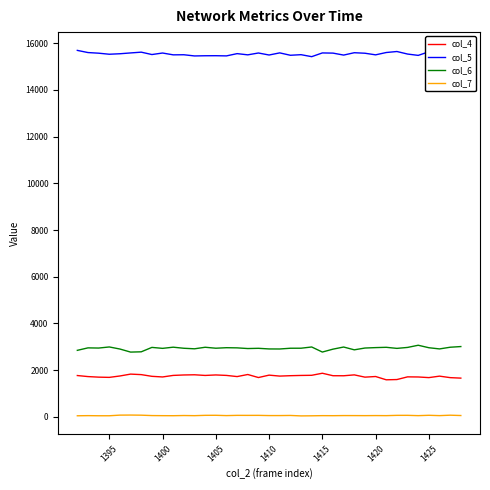

What is the difference between the second highest and minimum values in the col_5 series?

221